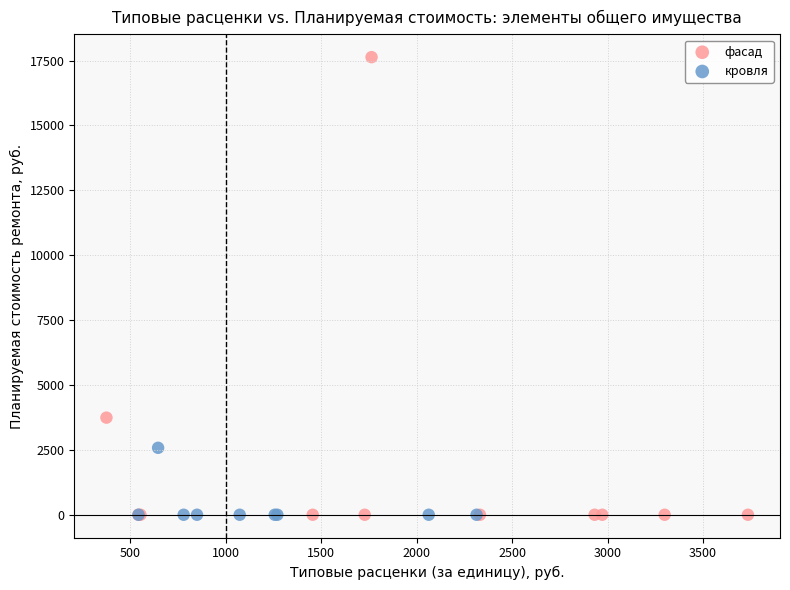

Which series has the widest spread of Y values?

фасад